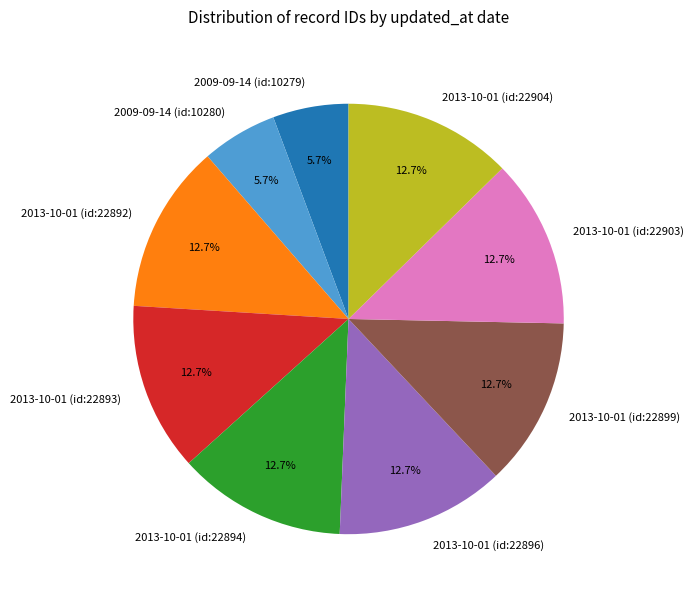

What is the ratio of the value at 2013-10-01 (id:22896) to the value at 2013-10-01 (id:22894)?

1.0